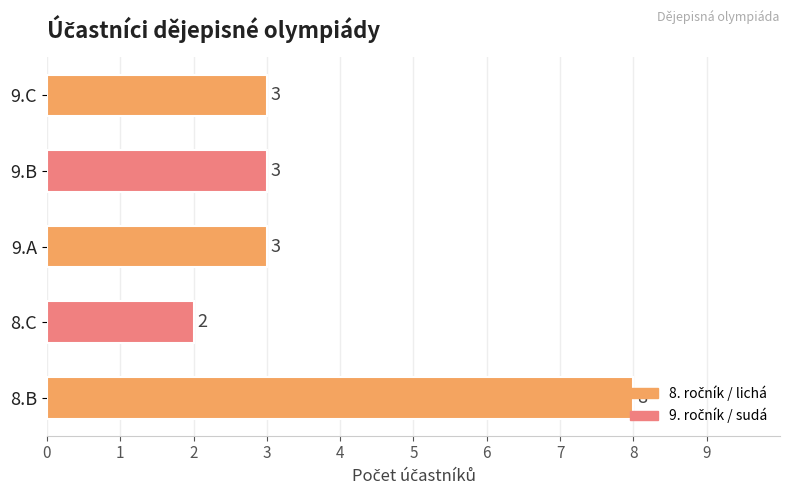

What value does the data have at 9.B?

3